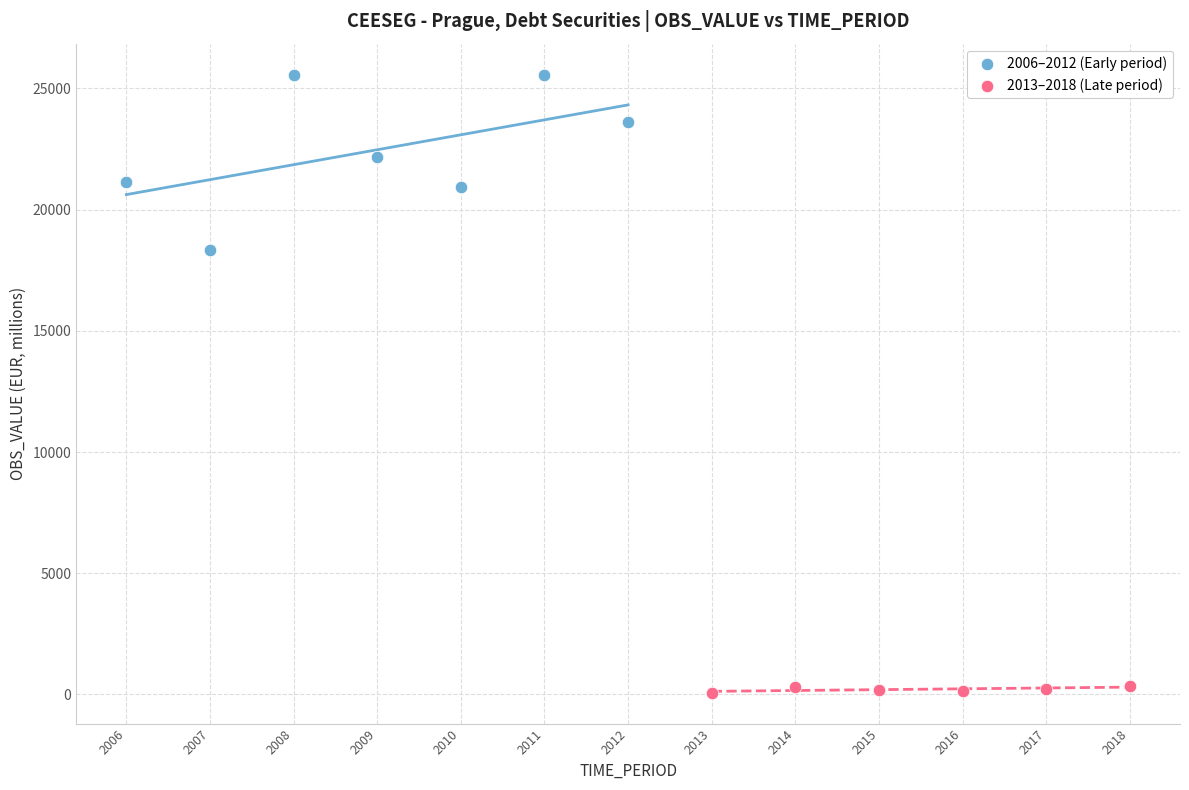

Which series reaches the minimum Y coordinate?

2013–2018 (Late period)